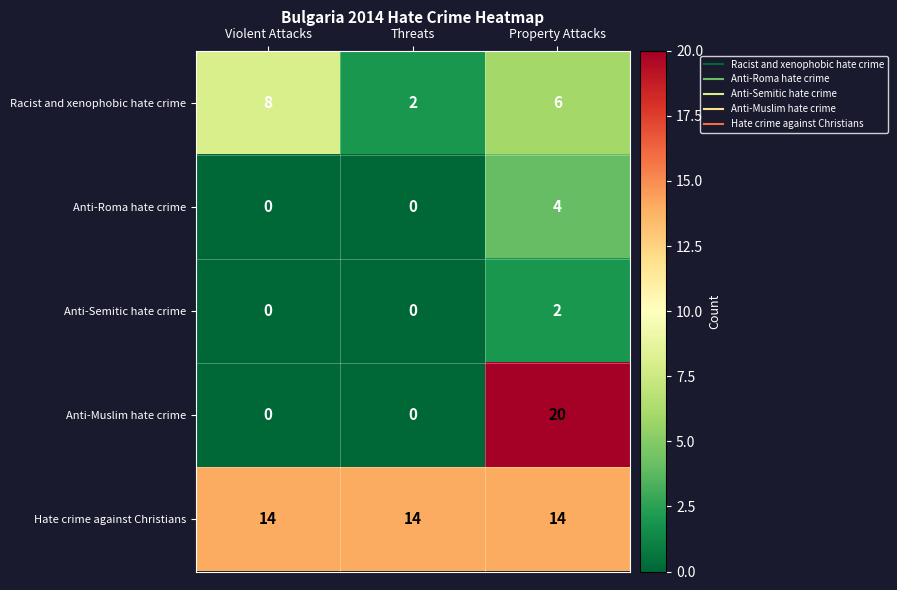

Reading right to left, extract all data points from this chart.

Racist and xenophobic hate crime: 6	2	8
Anti-Roma hate crime: 4	0	0
Anti-Semitic hate crime: 2	0	0
Anti-Muslim hate crime: 20	0	0
Hate crime against Christians: 14	14	14